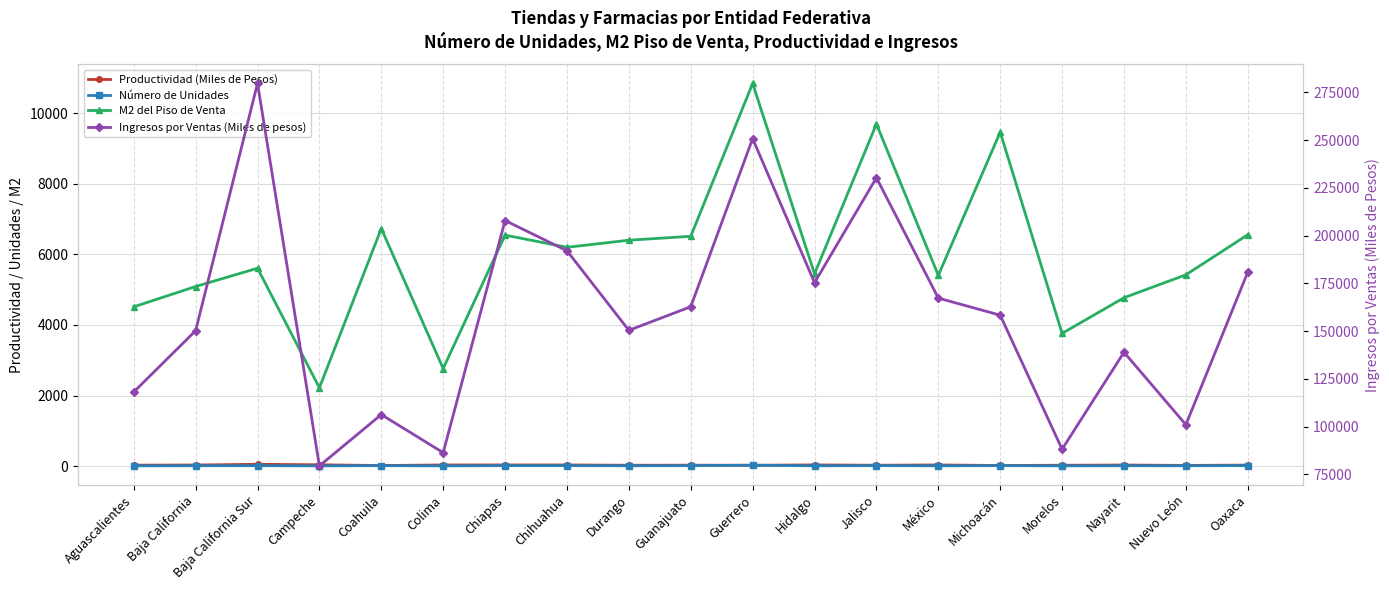

What is the sum of all Productividad (Miles de Pesos) values?

525.1